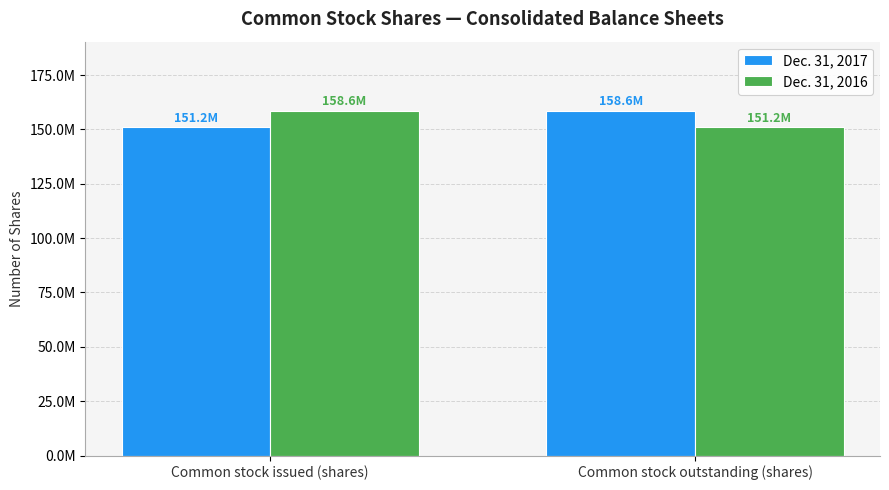

Reading left to right, list all the values displayed in this chart.

Dec. 31, 2017: 151162999	158626229
Dec. 31, 2016: 158626229	151162999